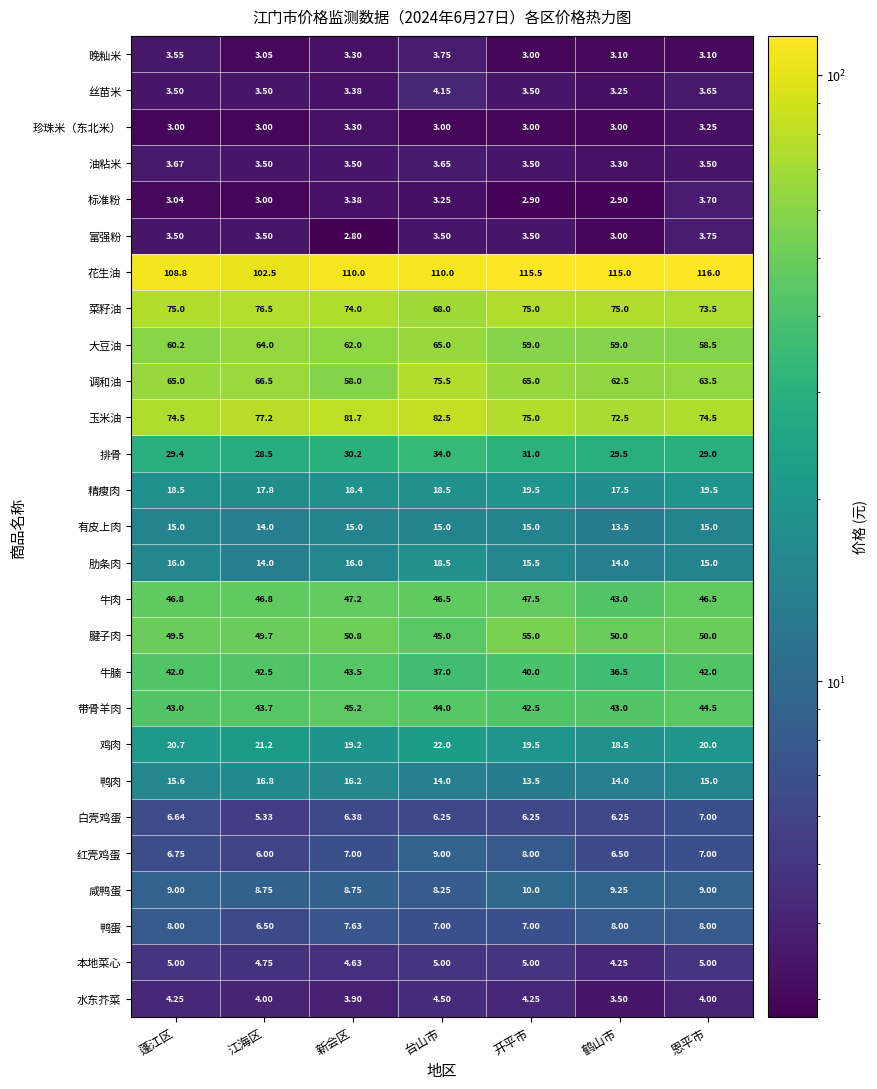

Is the value of 腱子肉 at 江海区 greater than the value of 水东芥菜 at 恩平市?

Yes